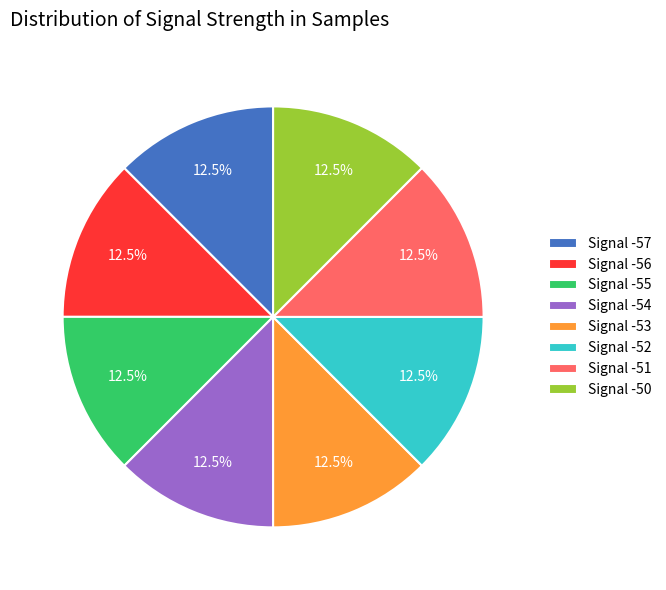

Is there a majority slice in this chart?

No